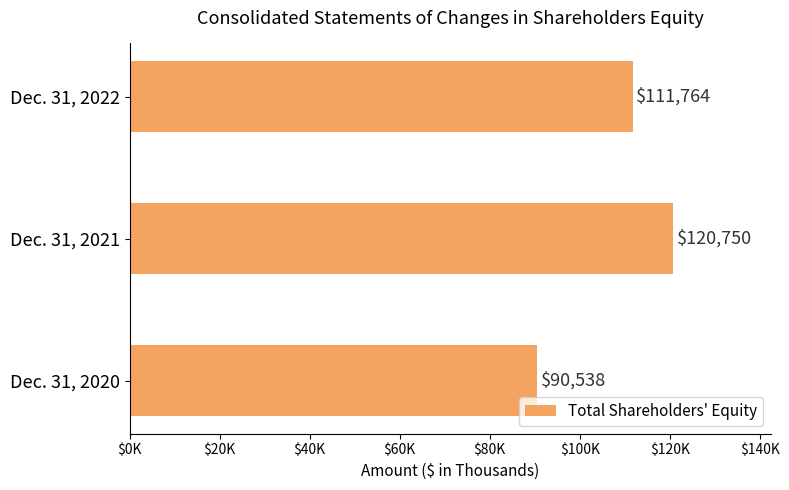

List the labels in order of value, largest first.

Dec. 31, 2021, Dec. 31, 2022, Dec. 31, 2020